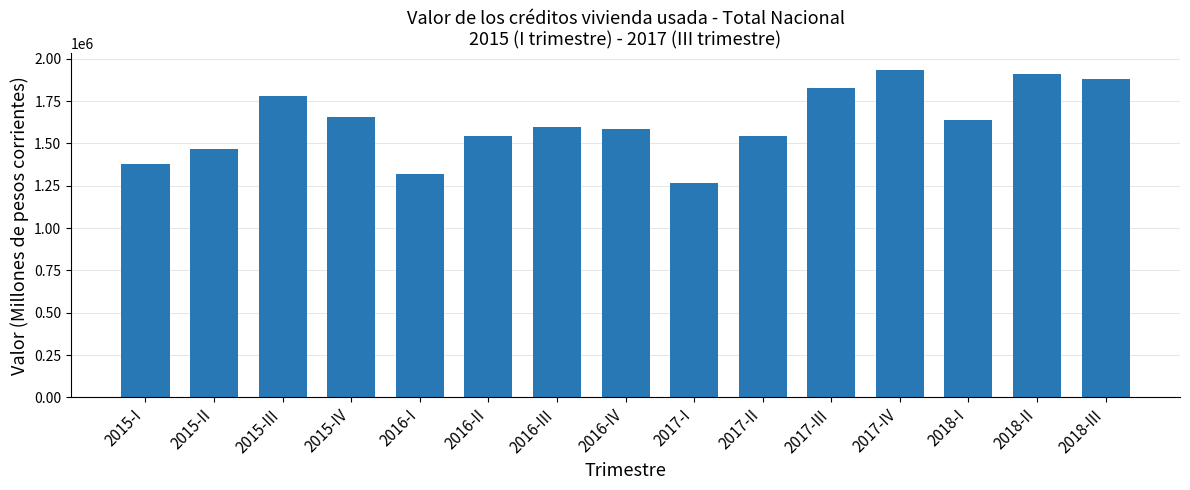

Is it true that the value at 2016-I is 1319542?

True